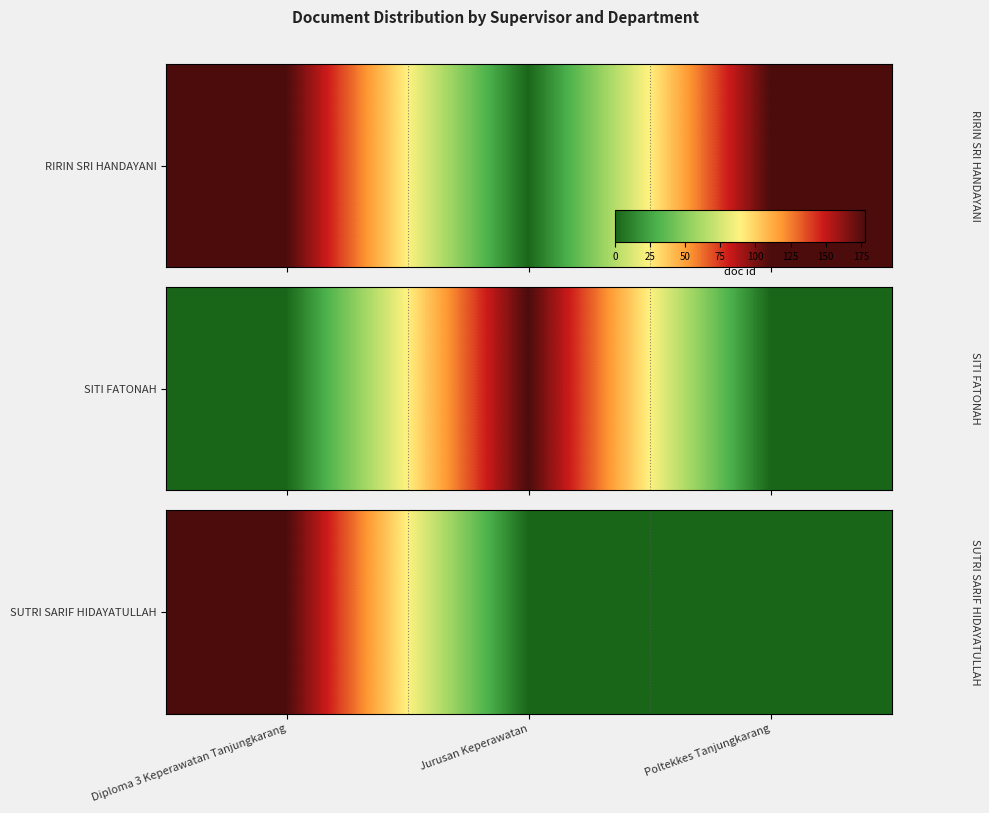

True or false: the data shows 0 at Poltekkes Tanjungkarang.

True